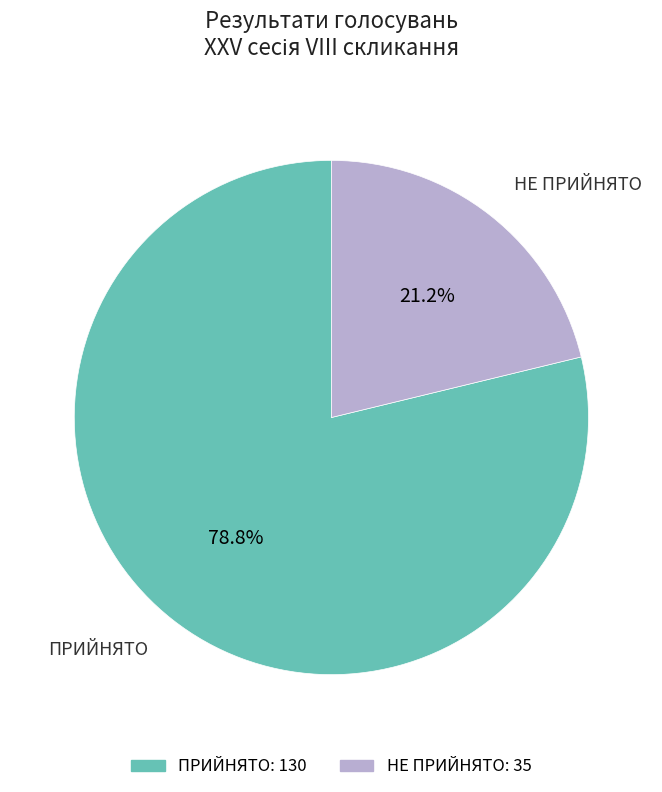

What percentage is the НЕ ПРИЙНЯТО slice, to the nearest percent?

21%